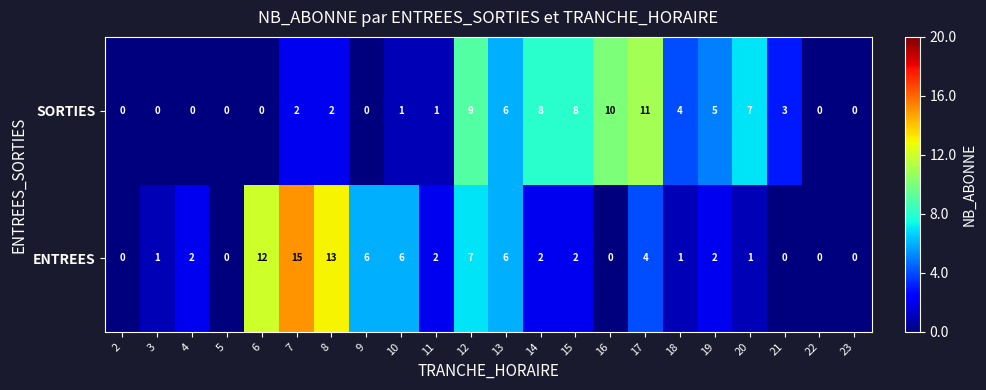

How many data points does each series have?

22